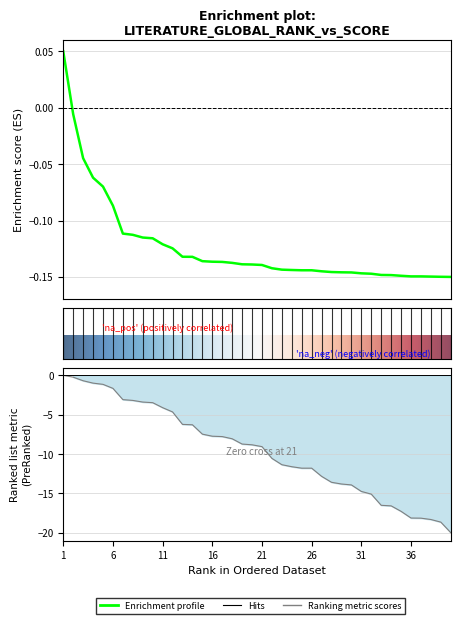

Reading left to right, extract all data points from this chart.

Global Score: 0.1	-0.0	-0.0	-0.1	-0.1	-0.1	-0.1	-0.1	-0.1	-0.1	-0.1	-0.1	-0.1	-0.1	-0.1	-0.1	-0.1	-0.1	-0.1	-0.1	-0.1	-0.1	-0.1	-0.1	-0.1	-0.1	-0.1	-0.1	-0.1	-0.1	-0.1	-0.1	-0.1	-0.1	-0.1	-0.1	-0.1	-0.1	-0.1	-0.1
Global Rank: -0.0	-0.2	-0.7	-1.0	-1.1	-1.6	-3.1	-3.2	-3.4	-3.5	-4.1	-4.6	-6.2	-6.3	-7.5	-7.7	-7.8	-8.1	-8.7	-8.8	-9.1	-10.6	-11.4	-11.6	-11.8	-11.8	-12.8	-13.6	-13.8	-13.9	-14.8	-15.1	-16.5	-16.6	-17.3	-18.1	-18.2	-18.3	-18.7	-20.0